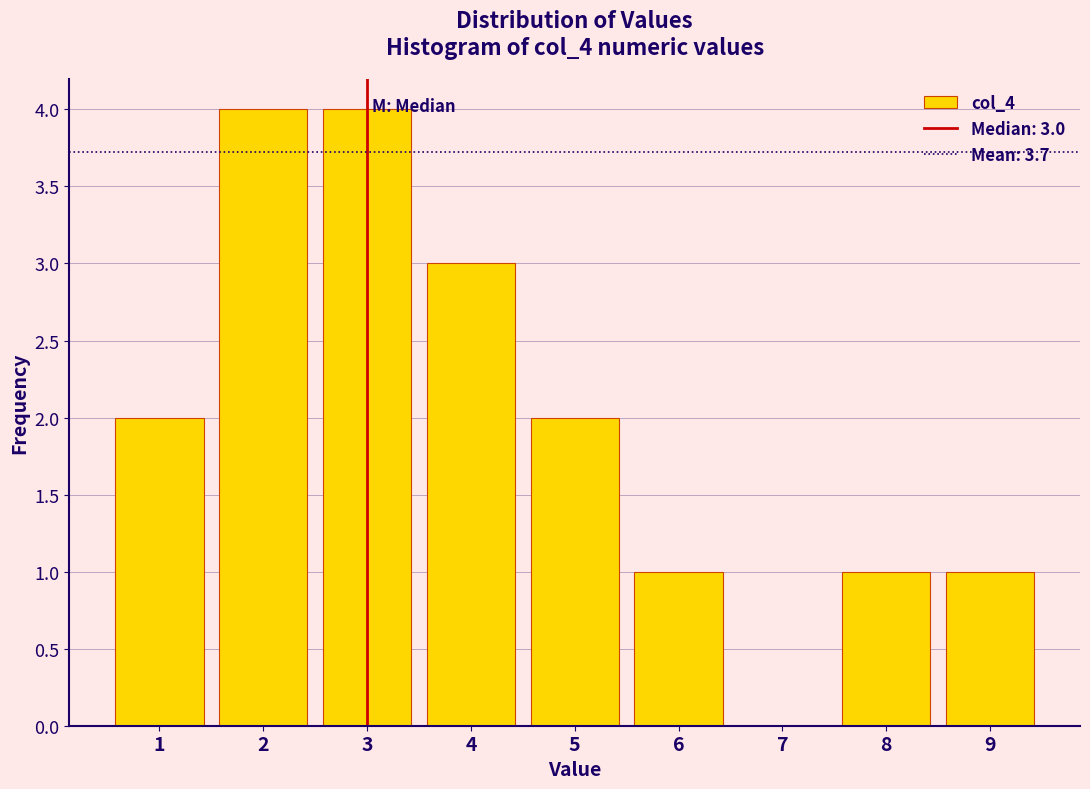

Reading left to right, what are all the values shown in this chart?

1=2	2=4	3=4	4=3	5=2	6=1	7=0	8=1	9=1